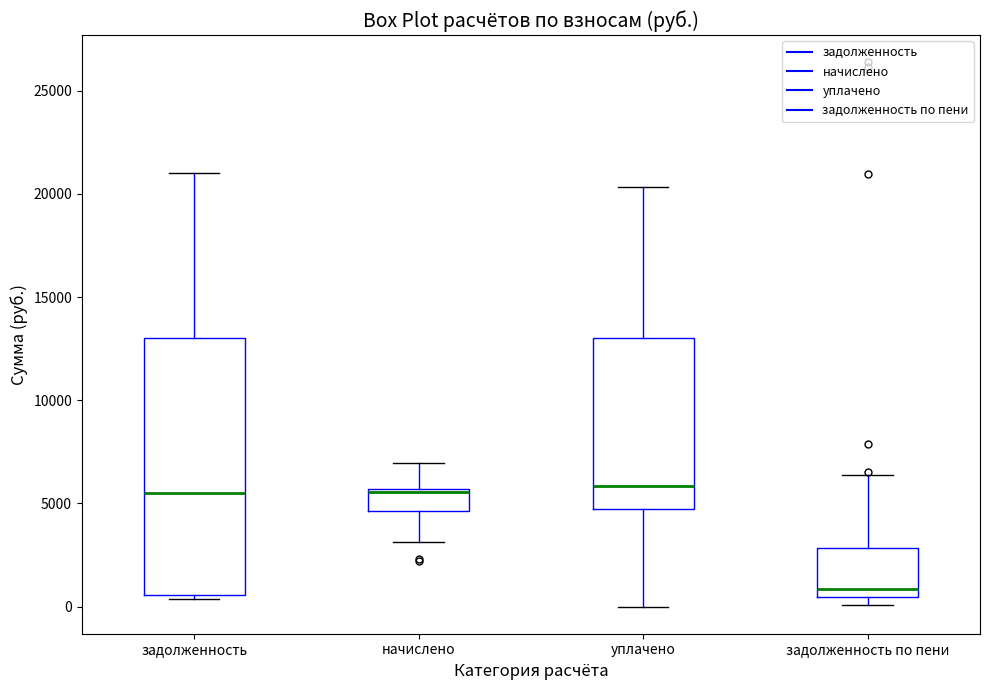

Which box has the lowest median line?

задолженность по пени